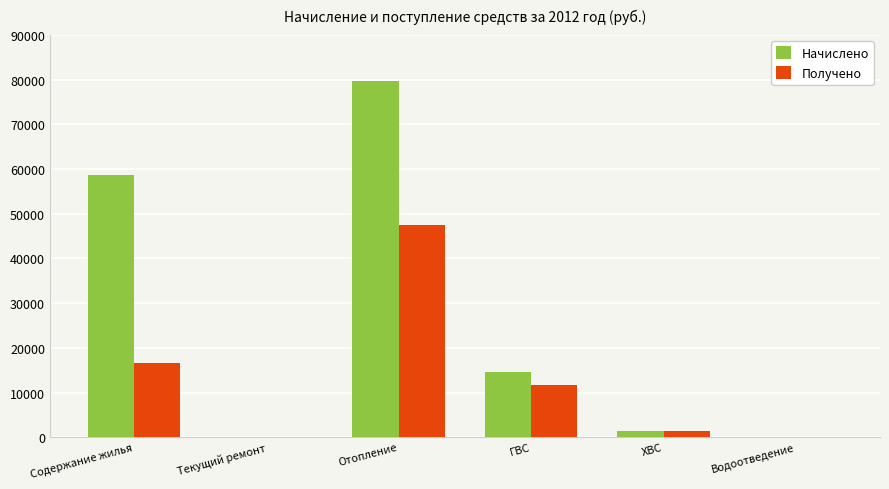

Which category has the highest value in the Получено series?

Отопление